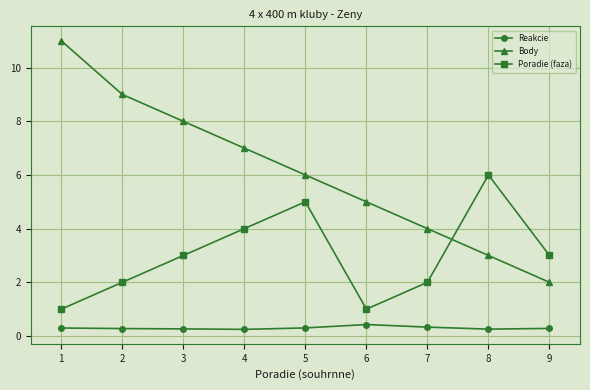

Rank the series by their maximum value, from highest to lowest.

Body, Poradie (faza), Reakcie